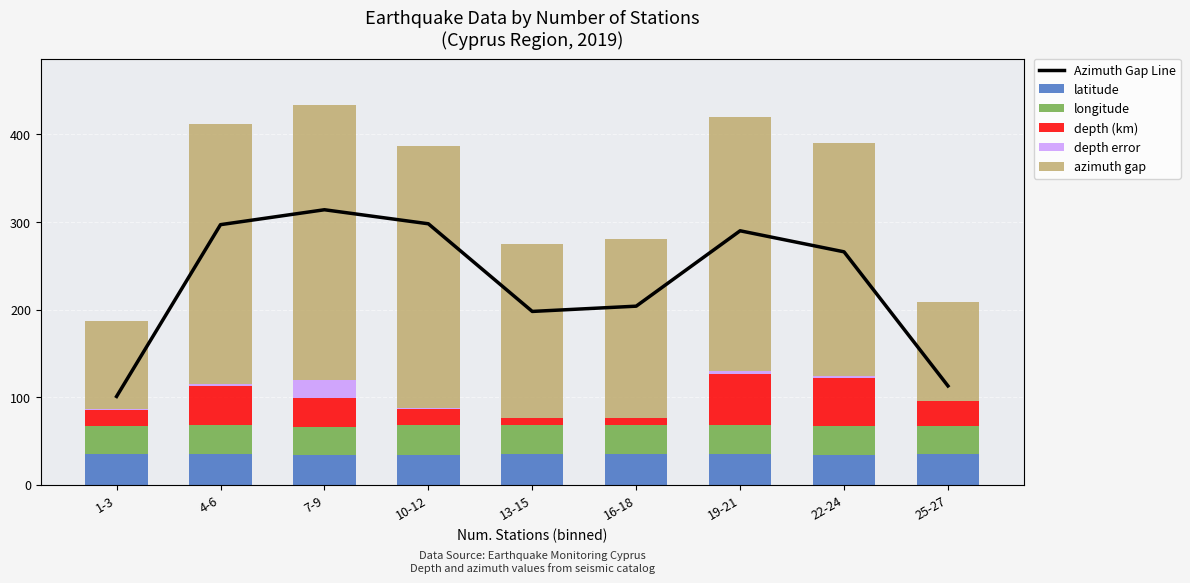

At which category is the sum across all series the highest?

7-9